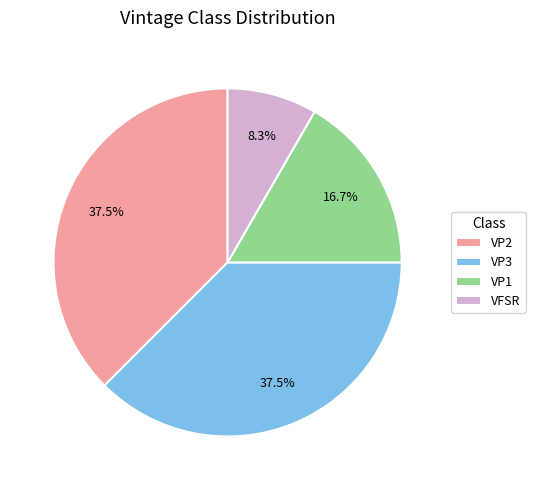

Combined, do VP1 and VFSR account for over 50%?

No